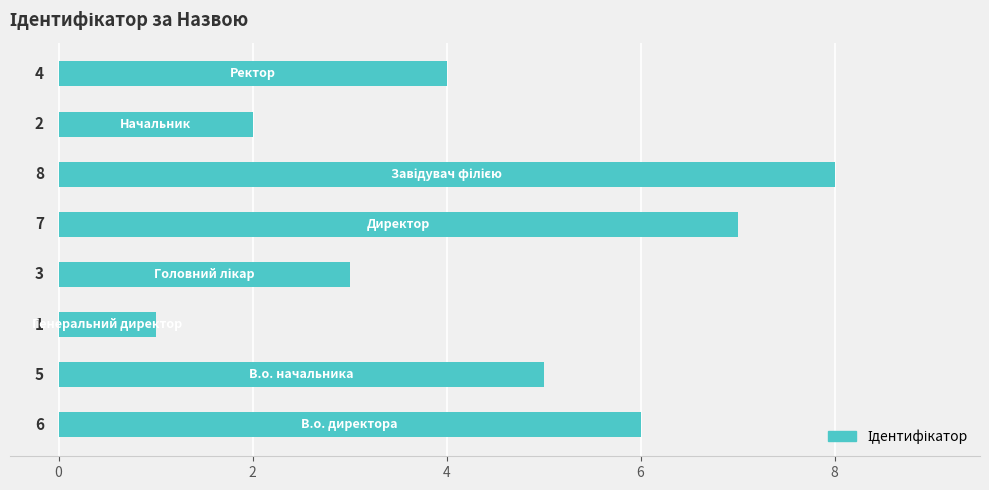

What is the difference between the second highest and minimum values?

6